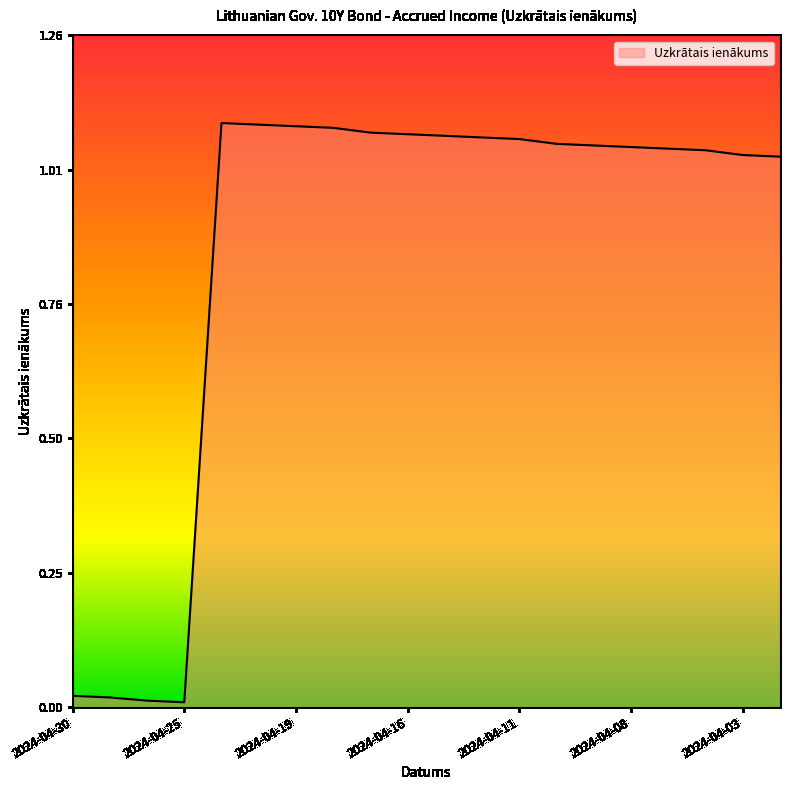

How many lines are shown in the chart?

1